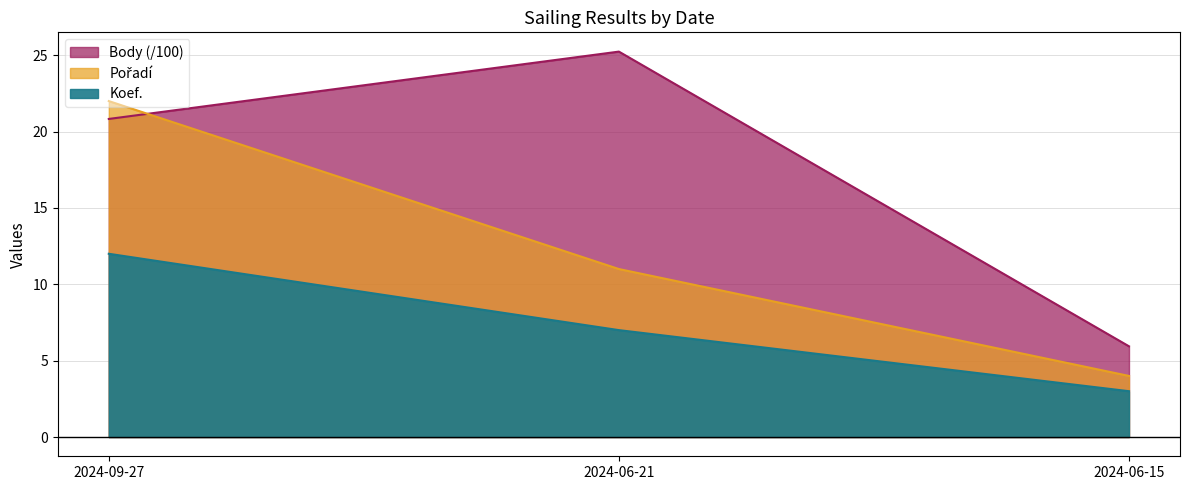

What are all the series names shown in the legend?

Koef., Pořadí, Body